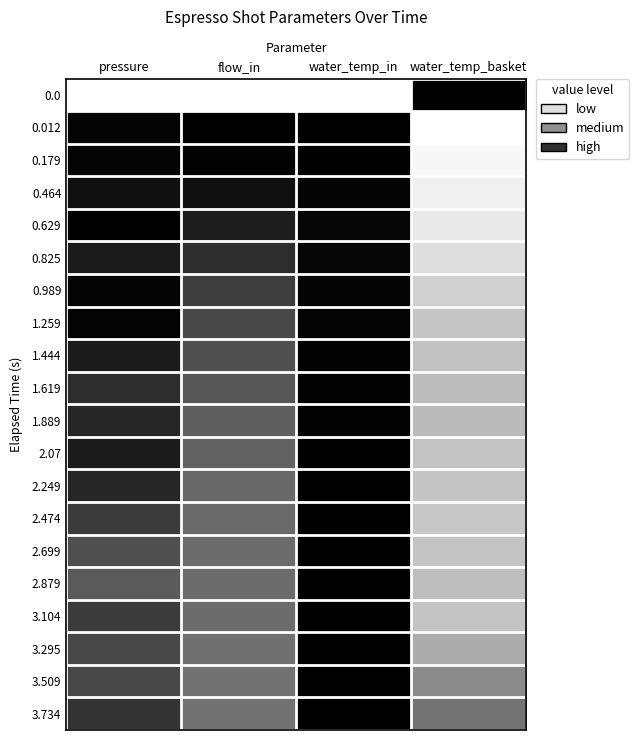

How many categories are shown in the chart?

4